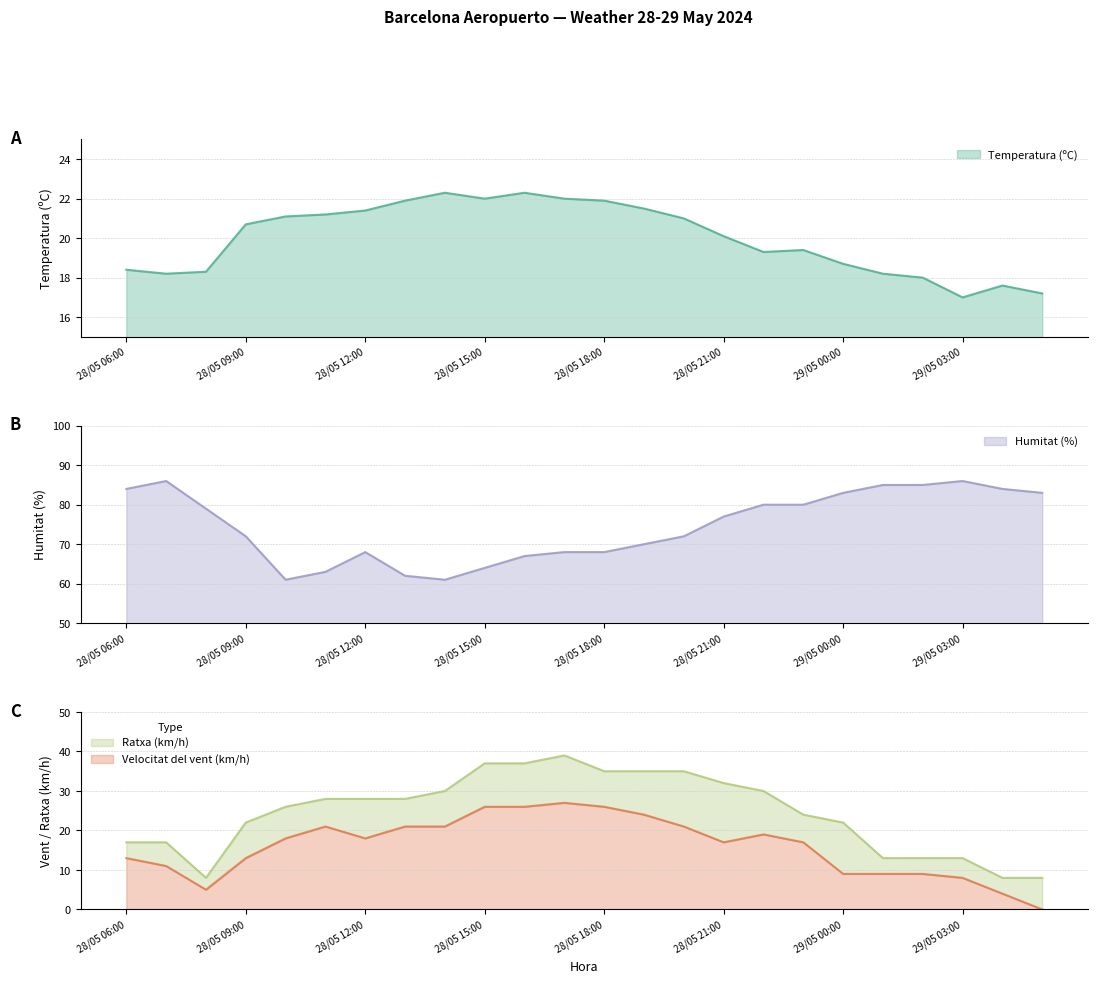

What is the approximate value of Ratxa (km/h) at 28/05 13:00?

28.0